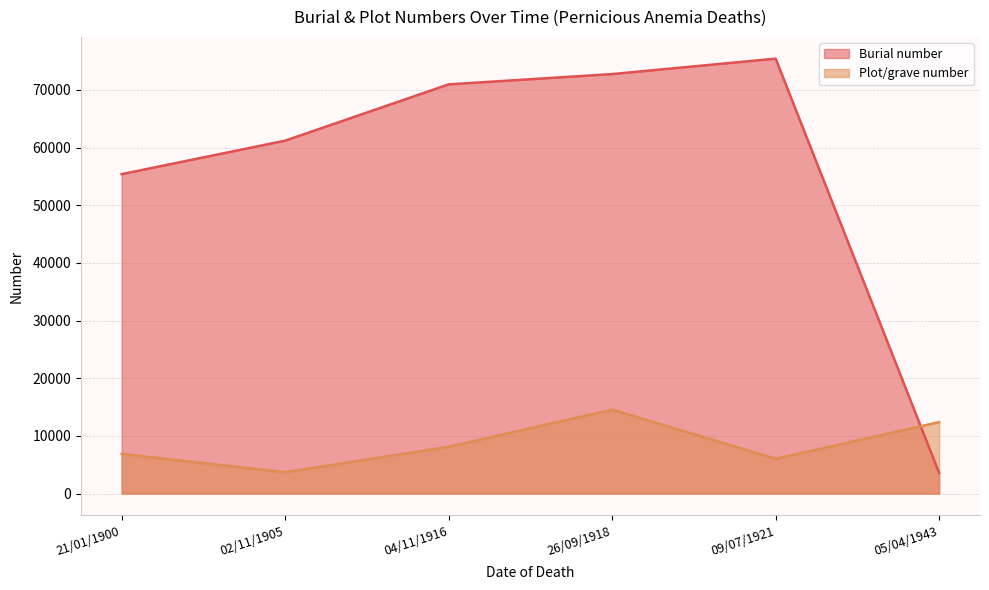

What is the difference between the Plot/grave number values at 21/01/1900 and 09/07/1921?

833